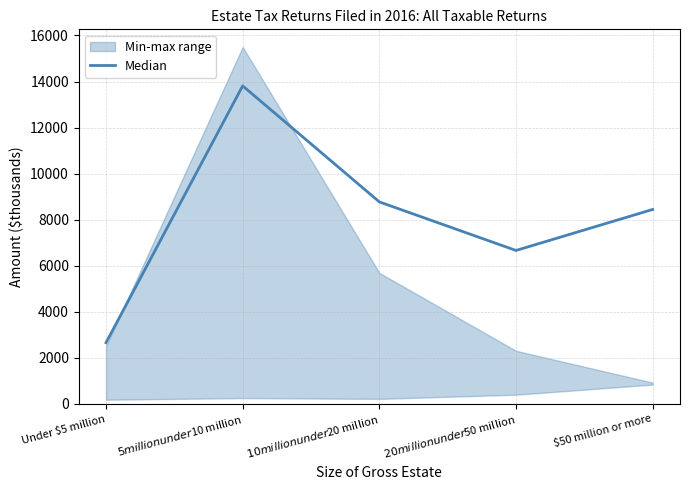

List the labels in order of value, smallest first.

Under $5 million, $20 million under $50 million, $50 million or more, $10 million under $20 million, $5 million under $10 million